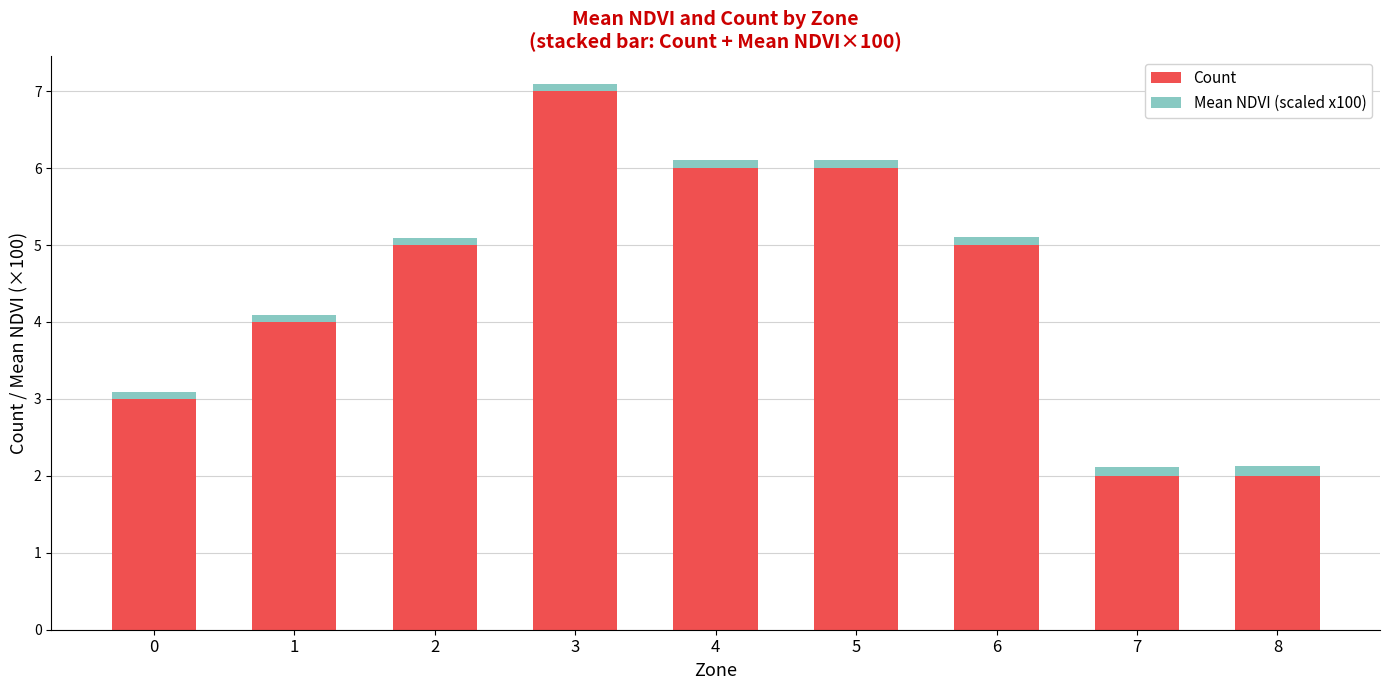

The Count series shows 2.6 at 1. True or false?

False